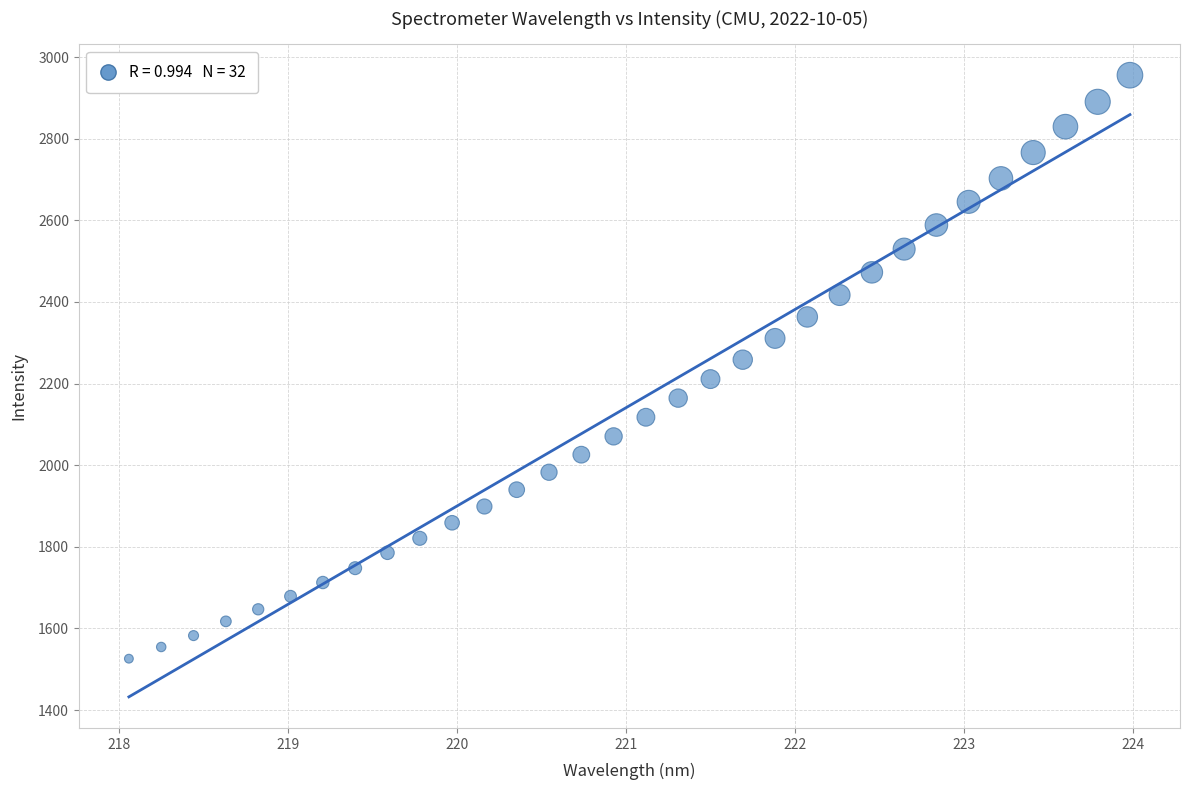

What is the range of X values (max minus min)?

5.9